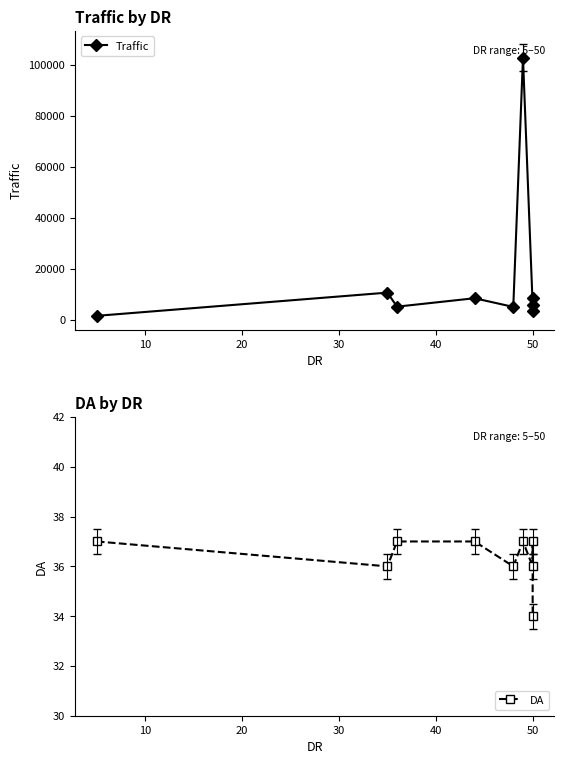

True or false: DA has a value of 17 at 0.

False